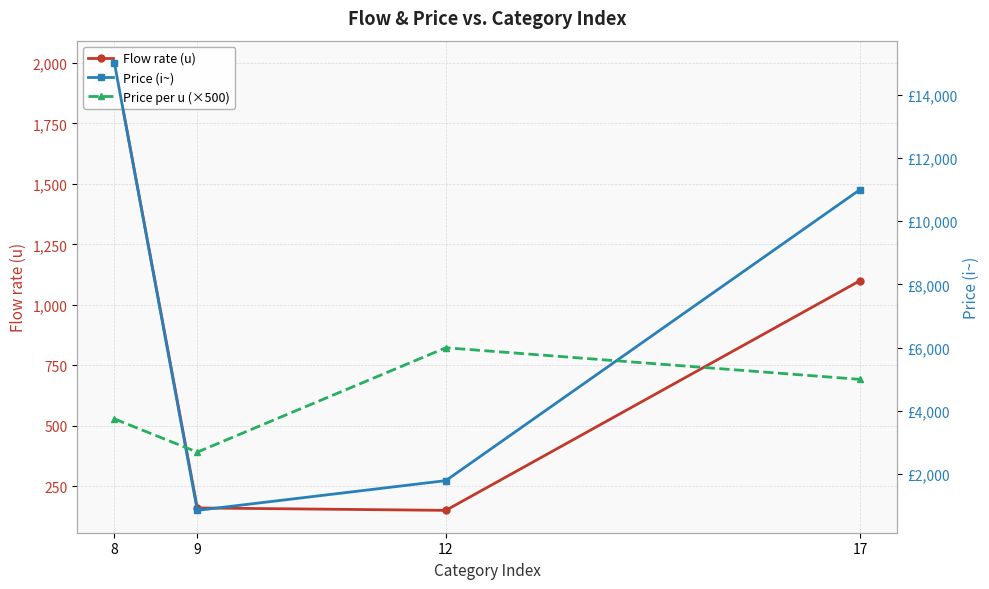

Which series has the largest range (max minus min)?

Price (i~)